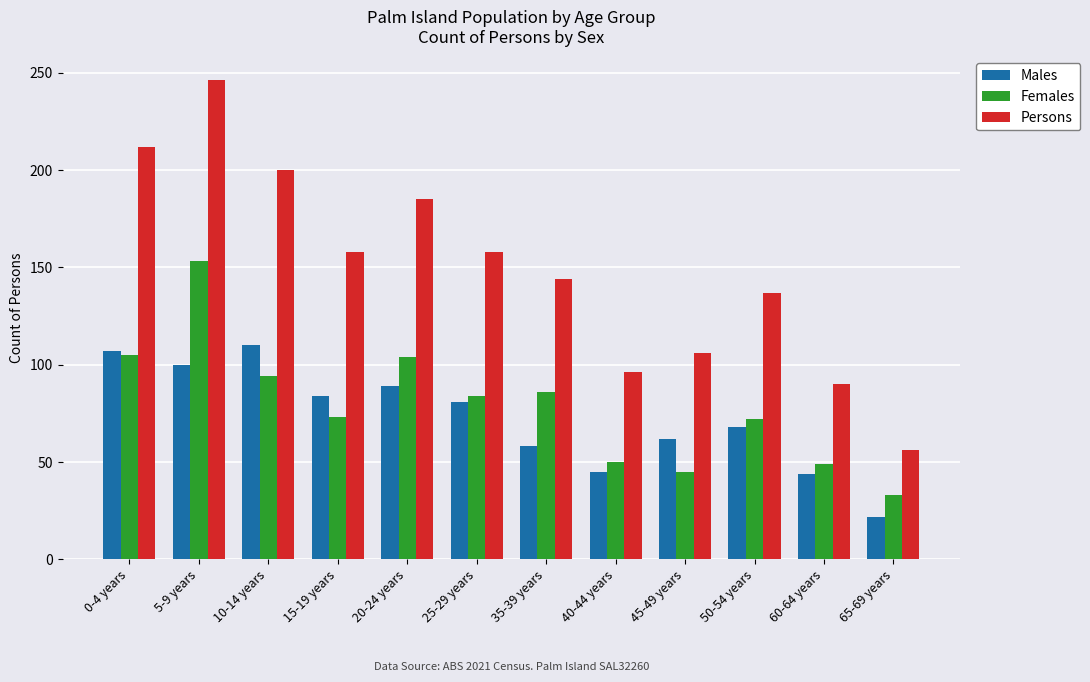

At which category is the sum across all series the highest?

5-9 years